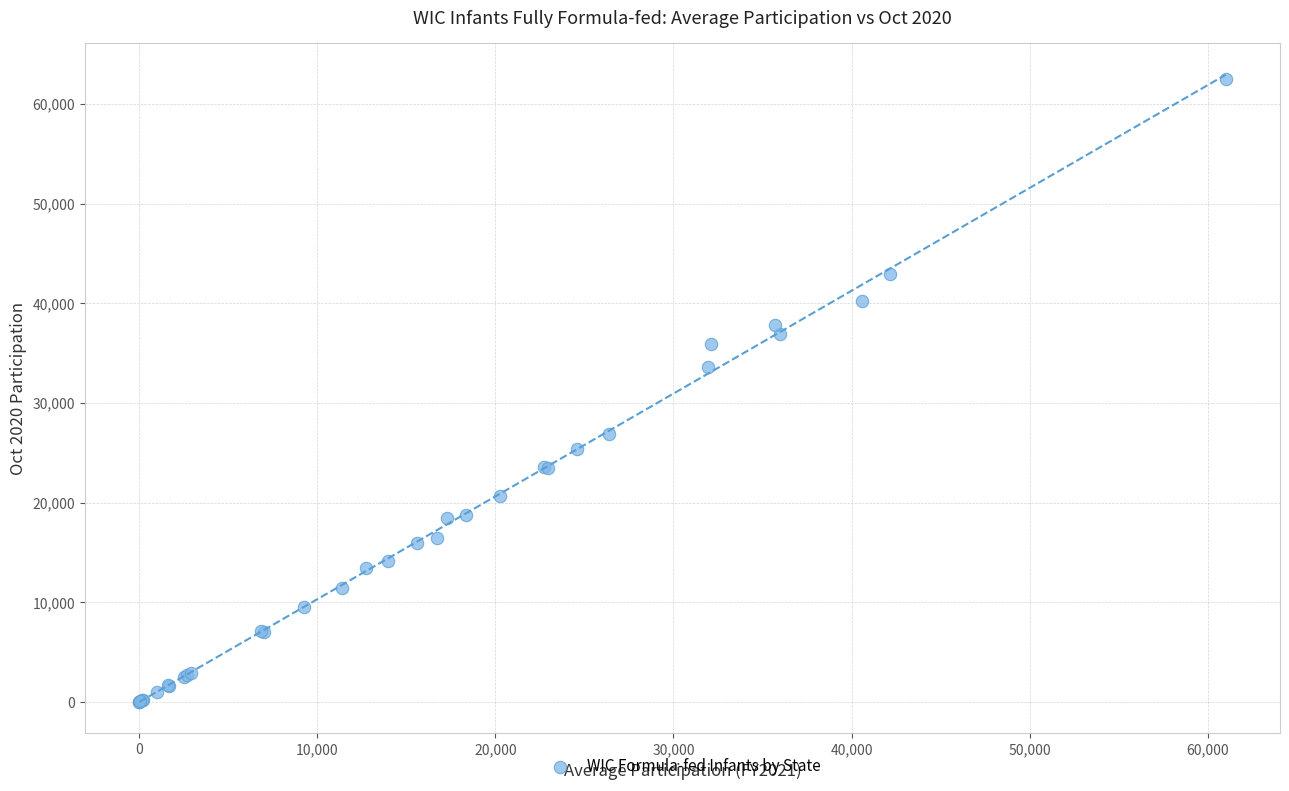

What Y value in the scatter plot is closest to 31254?

33676